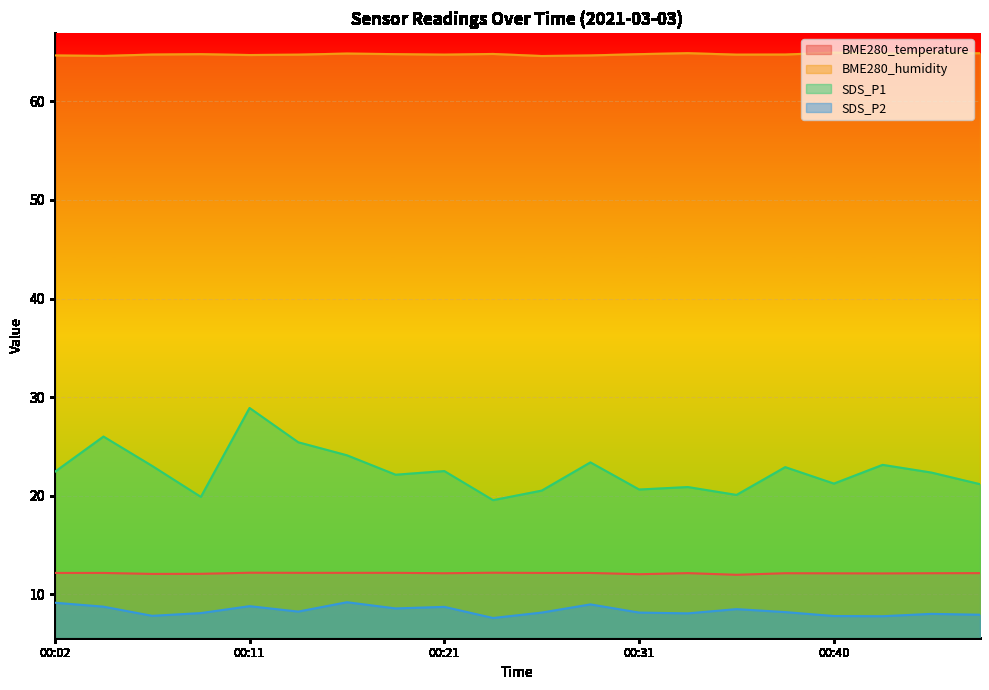

At which label does SDS_P1 reach its minimum?

00:23